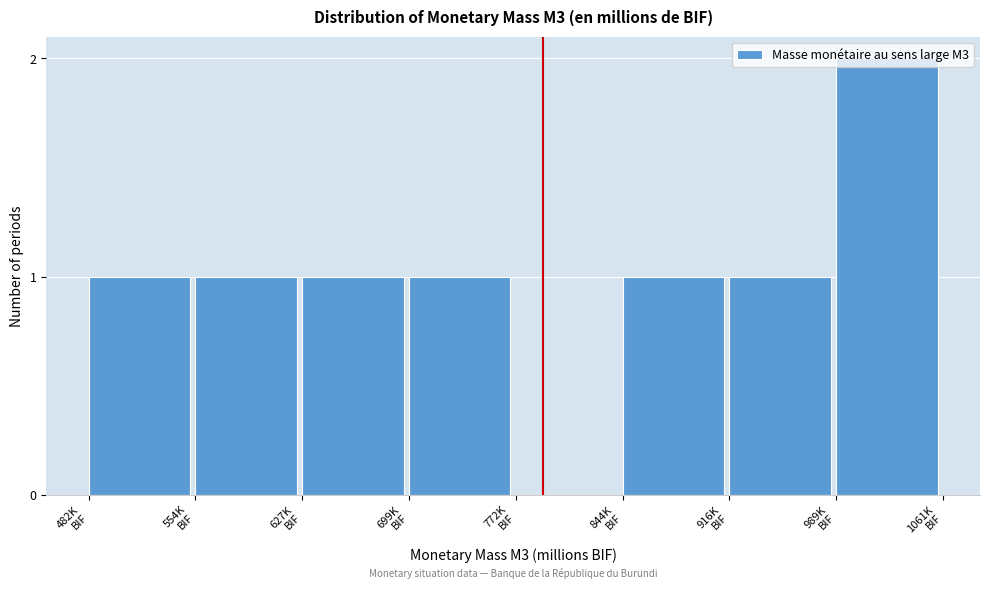

What is the sum of all values?

8